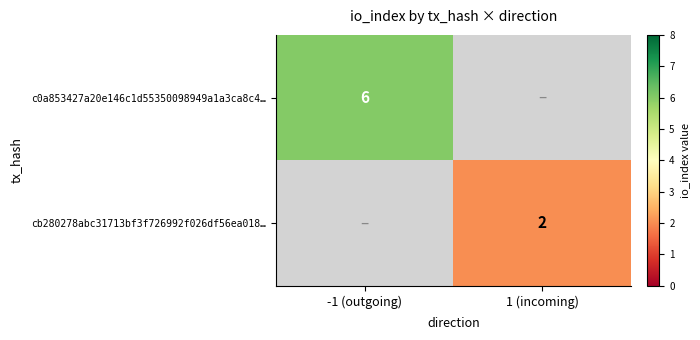

Is it true that c0a853427a20e146c1d55350098949a1a3ca8c4… equals 4 at -1 (outgoing)?

False